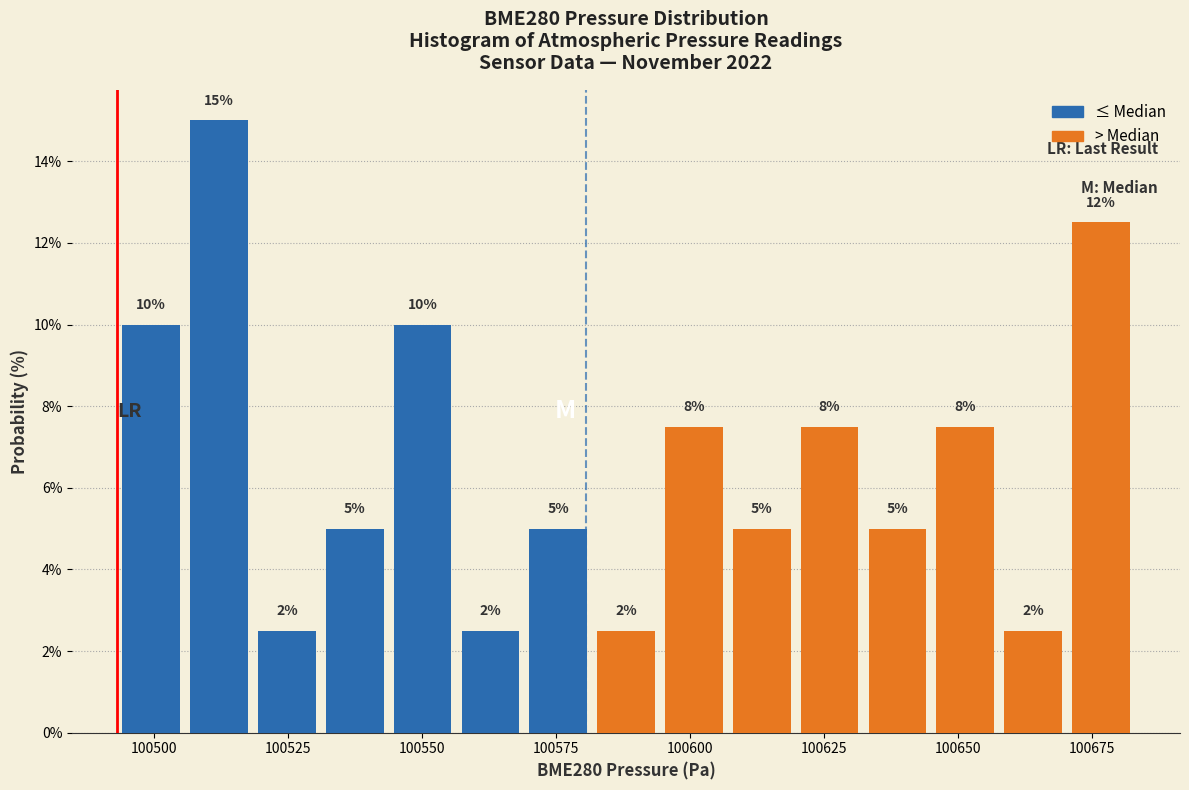

Read against the x-axis, roughly where is the centre of the tallest bar?

100510